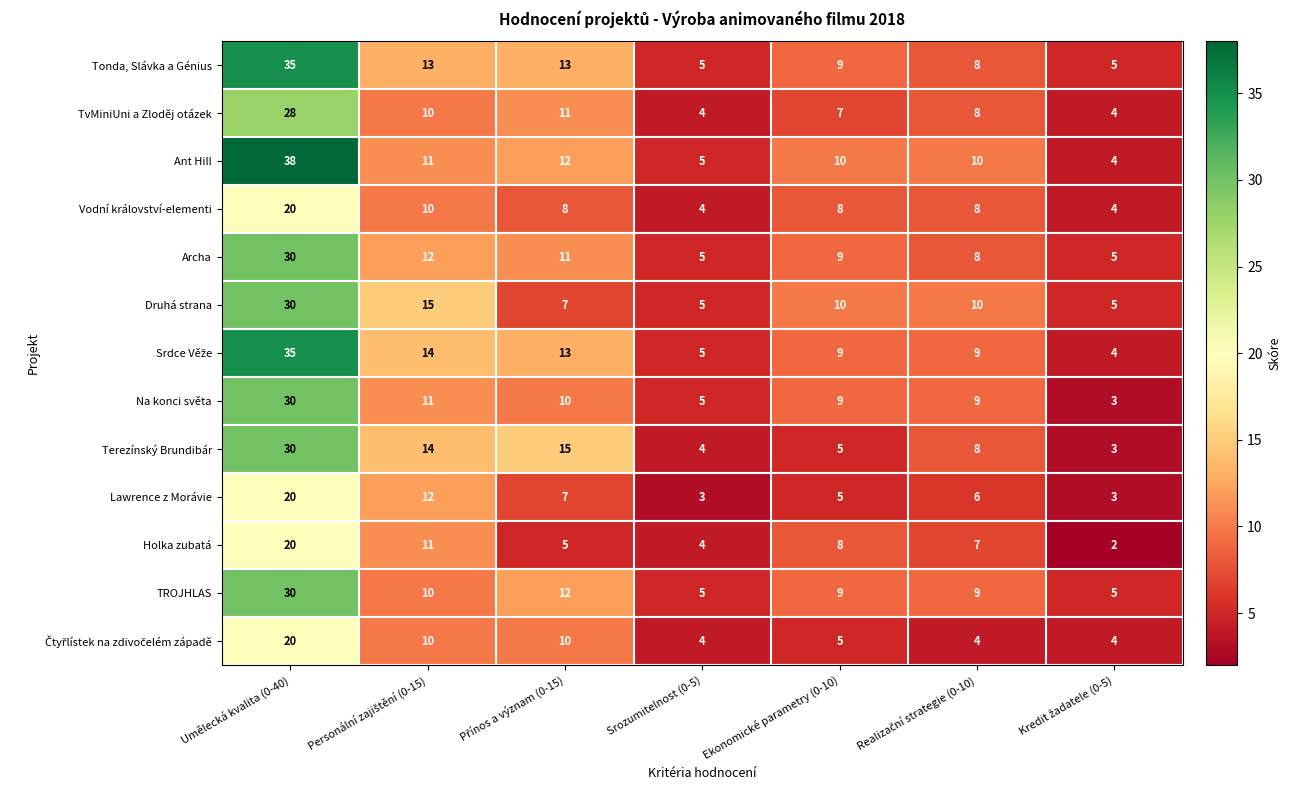

What is the difference between the highest and lowest values at Ekonomické parametry (0-10)?

5